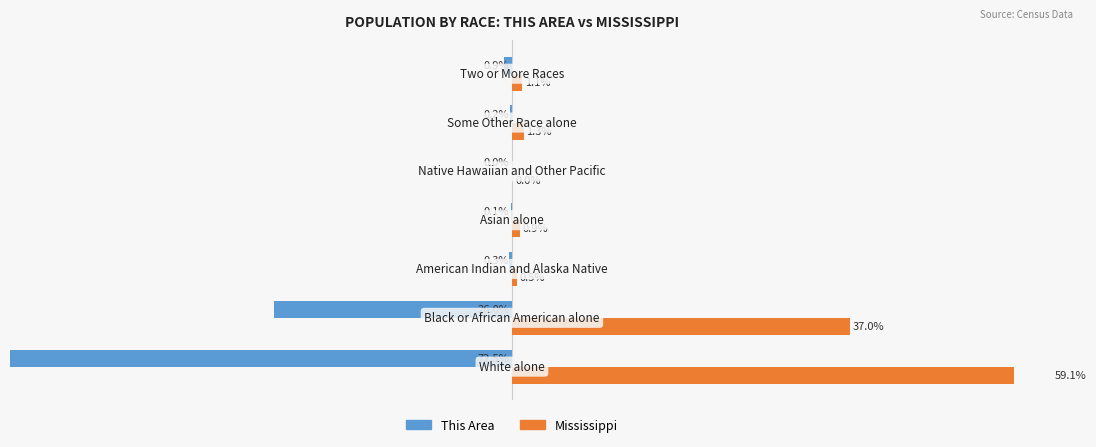

What is the total value across all series at 3?

0.7